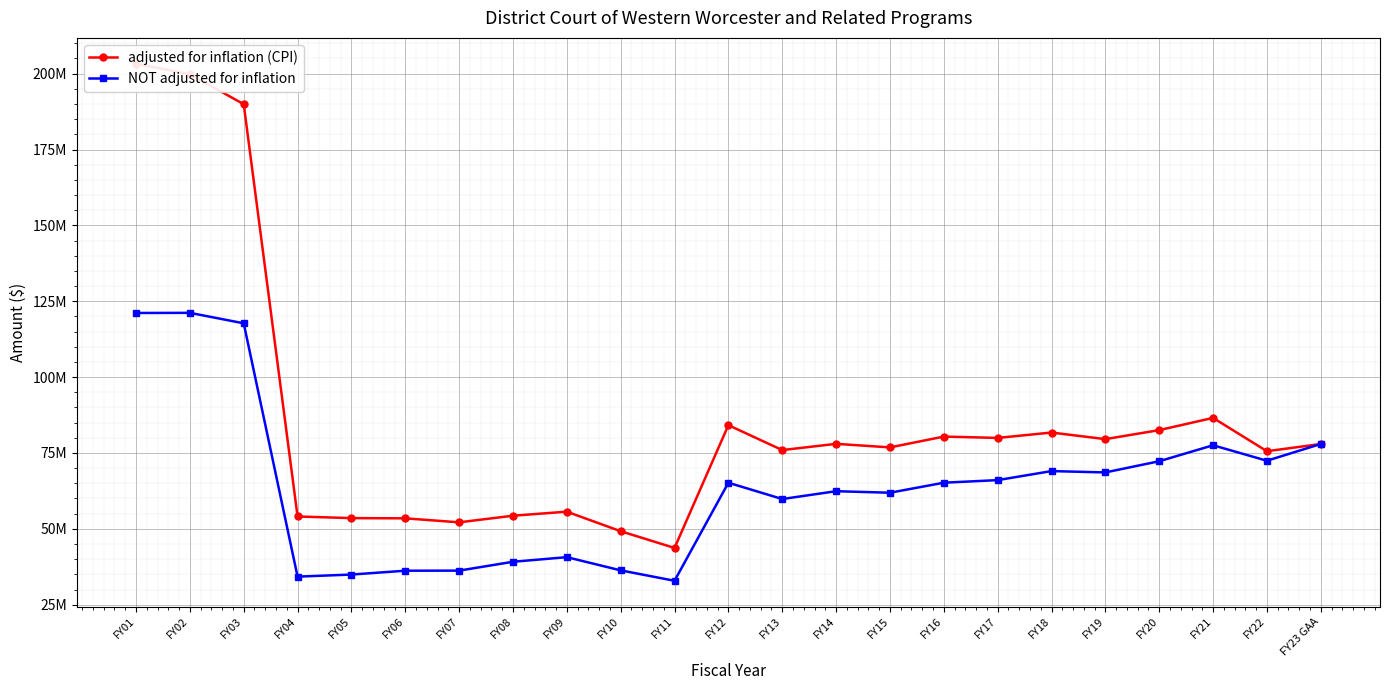

What is the label of the 10th point from the left?

FY10